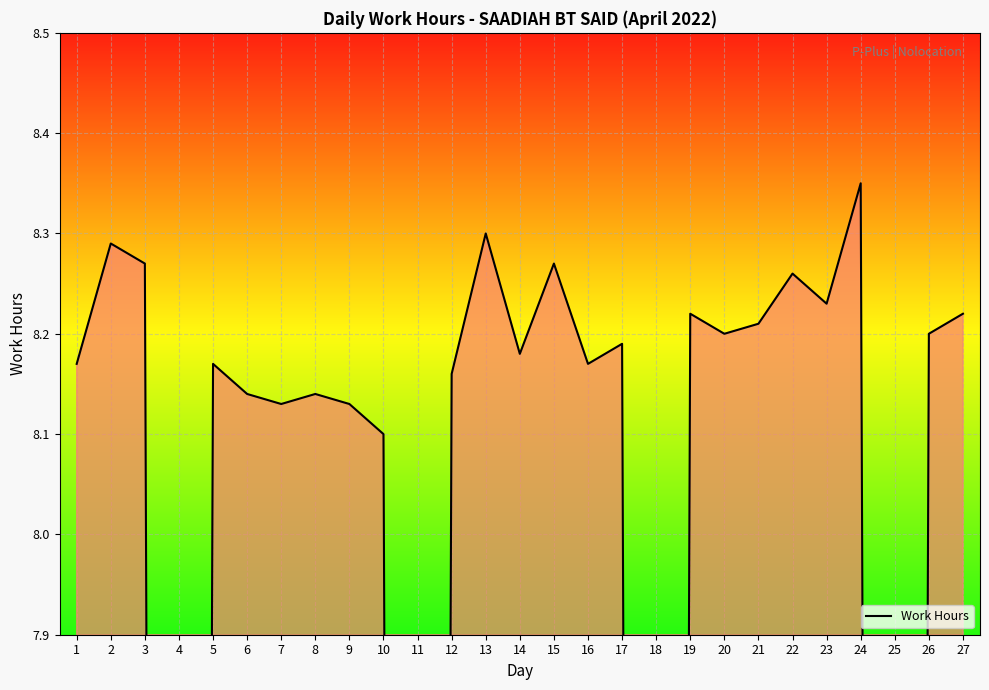

At which category does the data reach its first local valley?

4